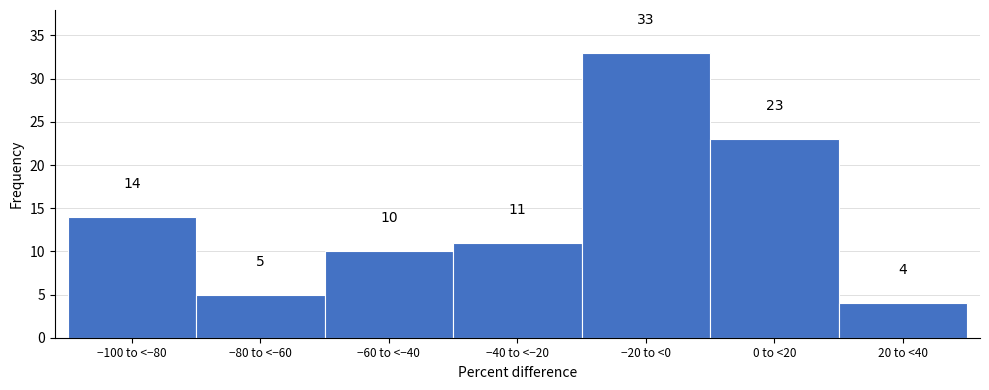

Reading left to right, transcribe all the data shown in this chart.

14	5	10	11	33	23	4